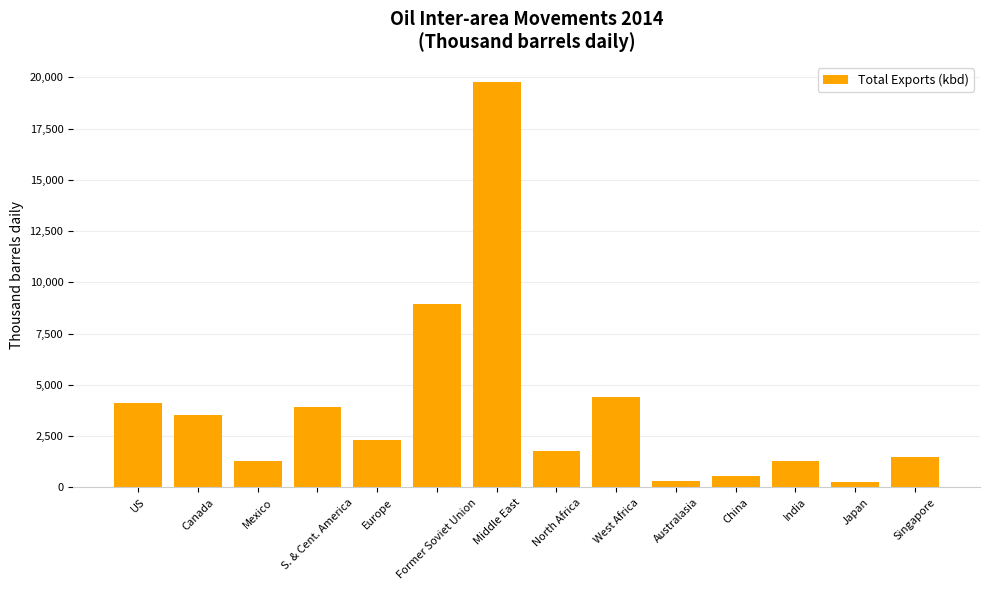

What is the change in value from US to Mexico?

-2808.9